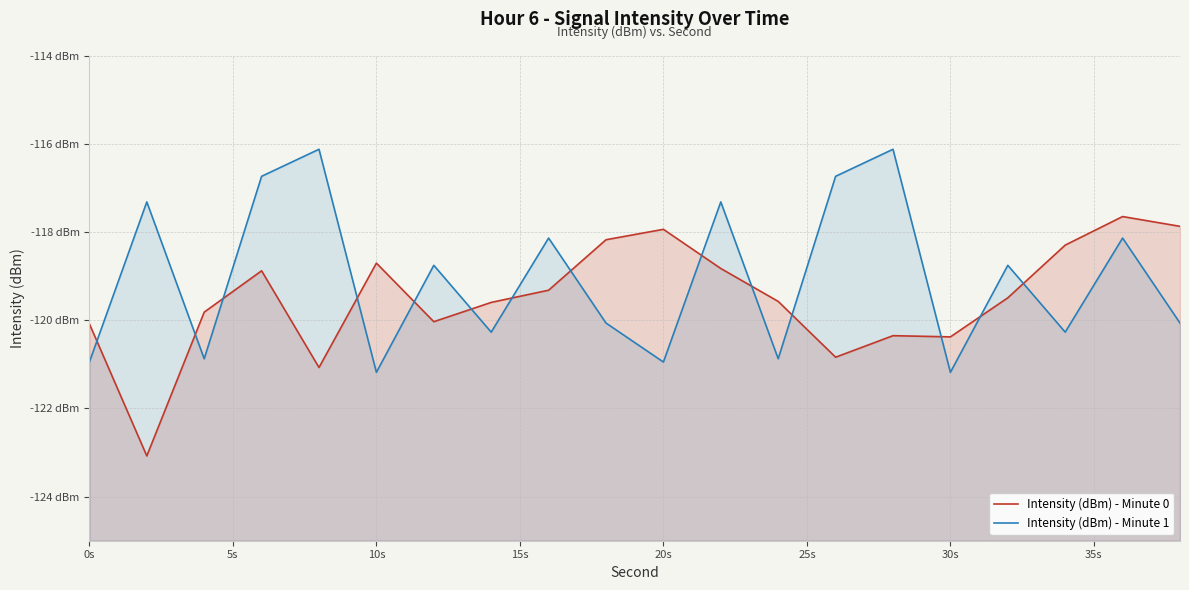

At 0s, list the series in order from largest to smallest.

Intensity (dBm) - Minute 0, Intensity (dBm) - Minute 1